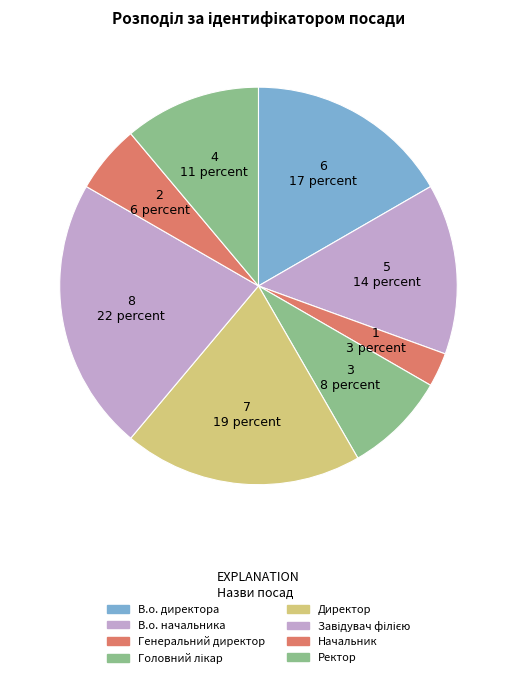

Do Головний лікар and Директор together represent more than half of the pie?

No